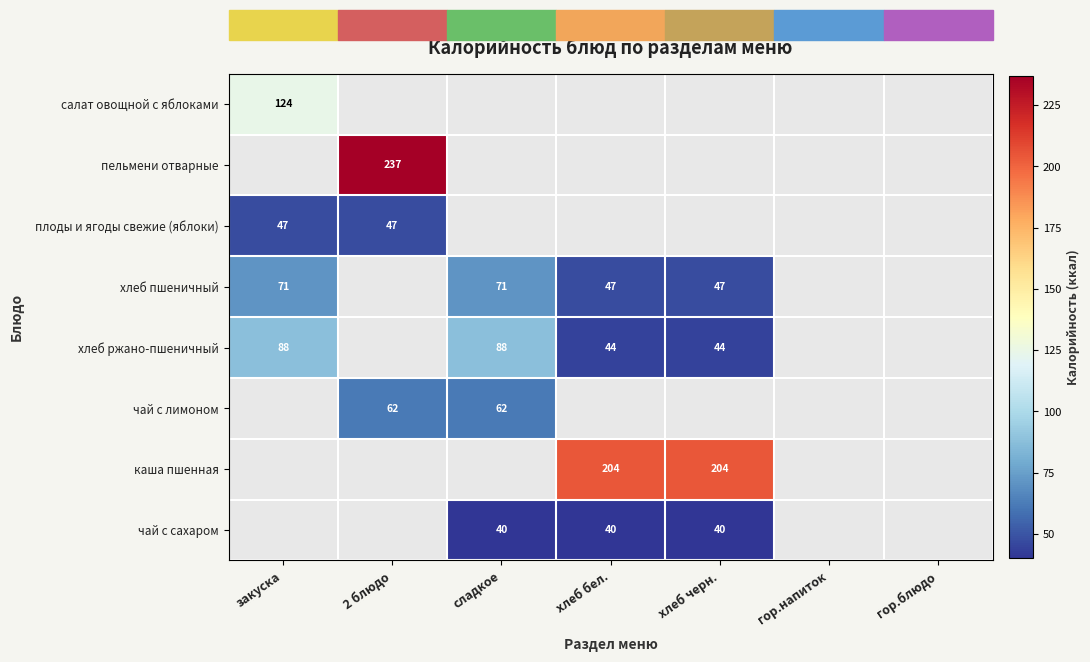

What value does the хлеб ржано-пшеничный series have at закуска?

88.0